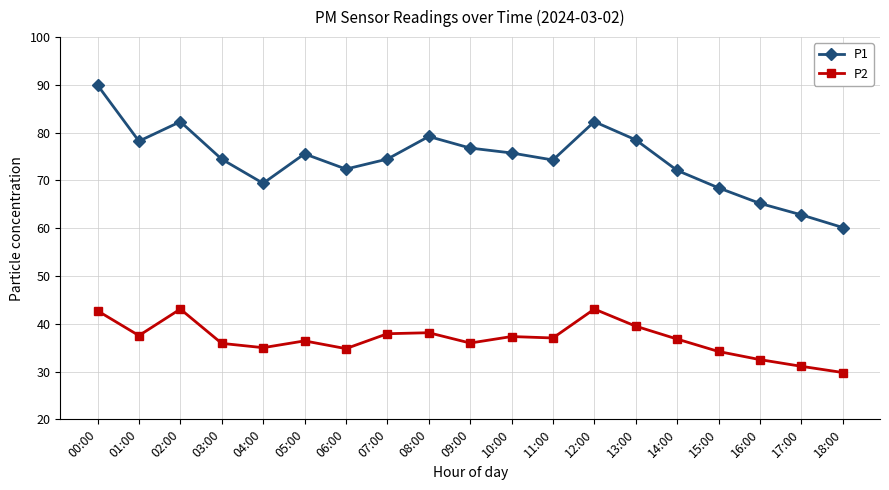

Rank the series at 06:00 from lowest to highest value.

P2, P1